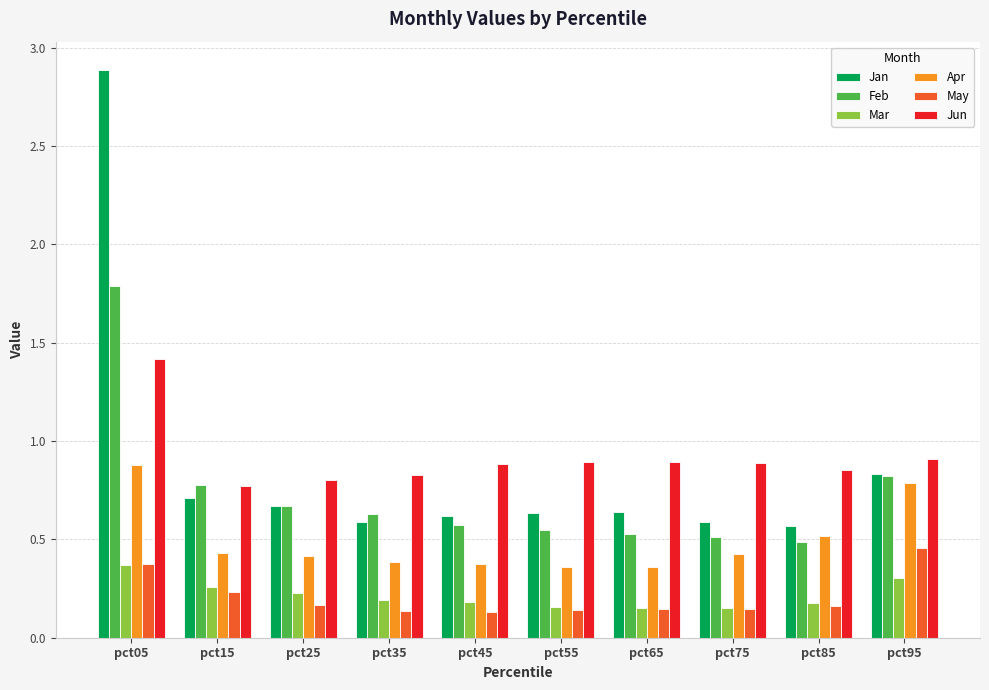

How many categories are shown in the chart?

10